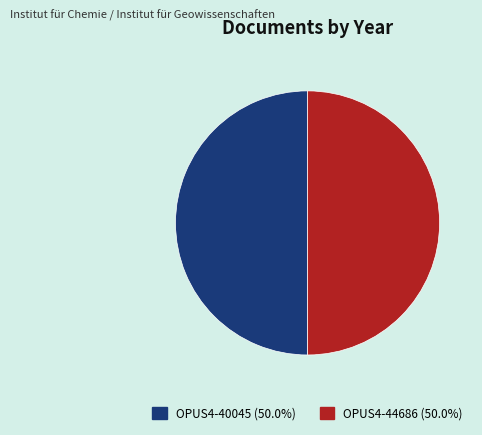

Combined, do OPUS4-44686 and OPUS4-40045 account for over 50%?

Yes